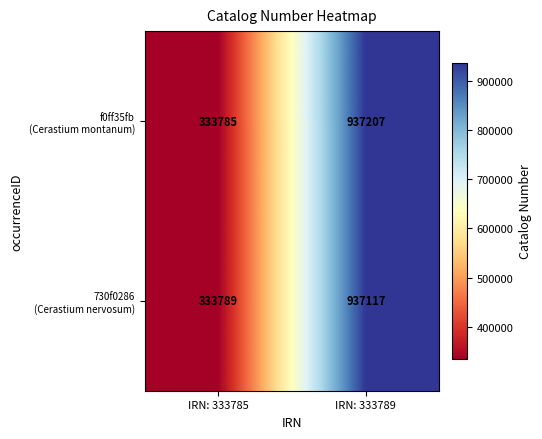

What is the difference between the highest and lowest values at IRN: 333785?

4